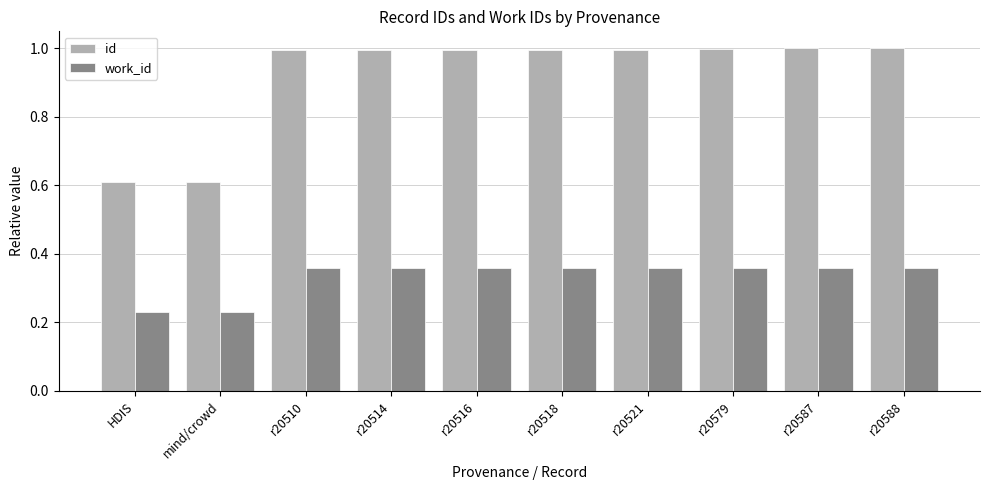

Count the number of data series in this chart.

2